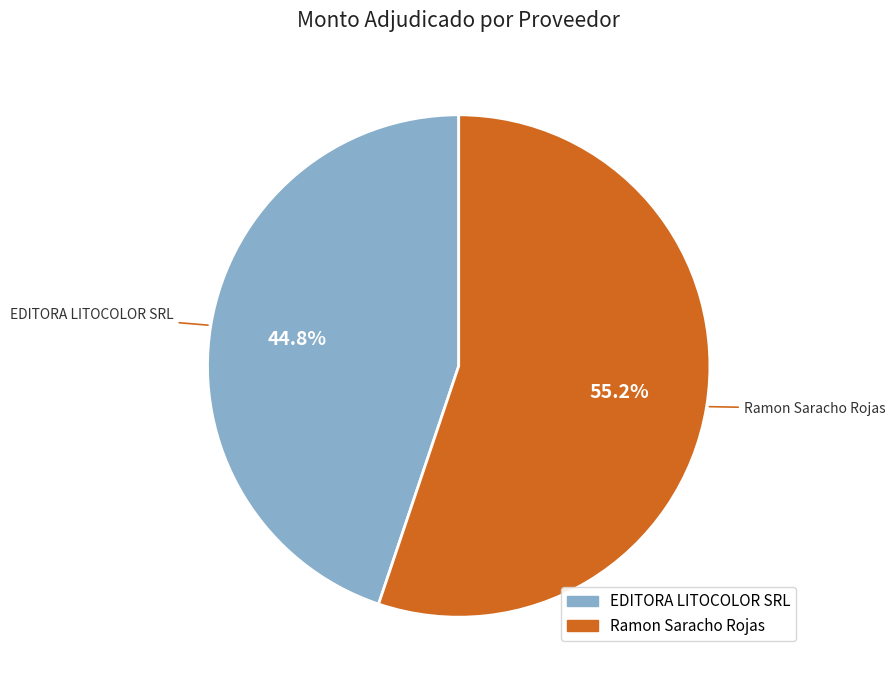

Which category has the smallest portion of the pie?

EDITORA LITOCOLOR SRL